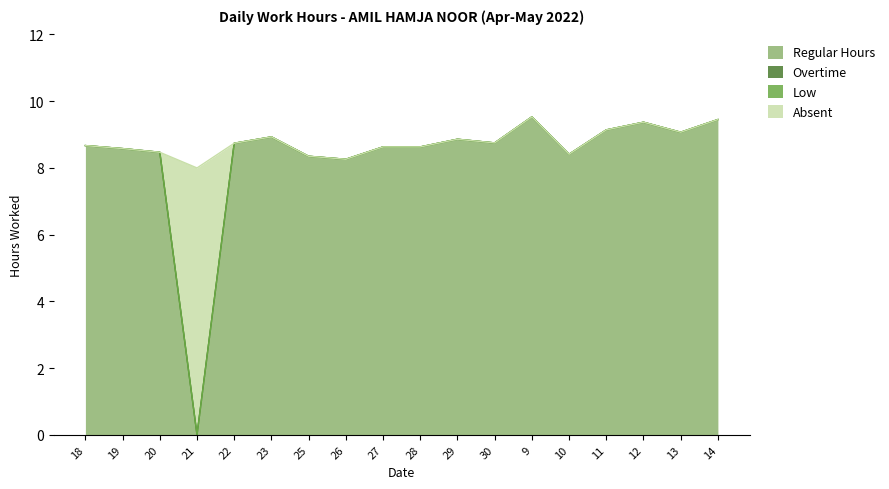

What is the difference between the maximum and minimum values in the Regular Hours series?

9.5